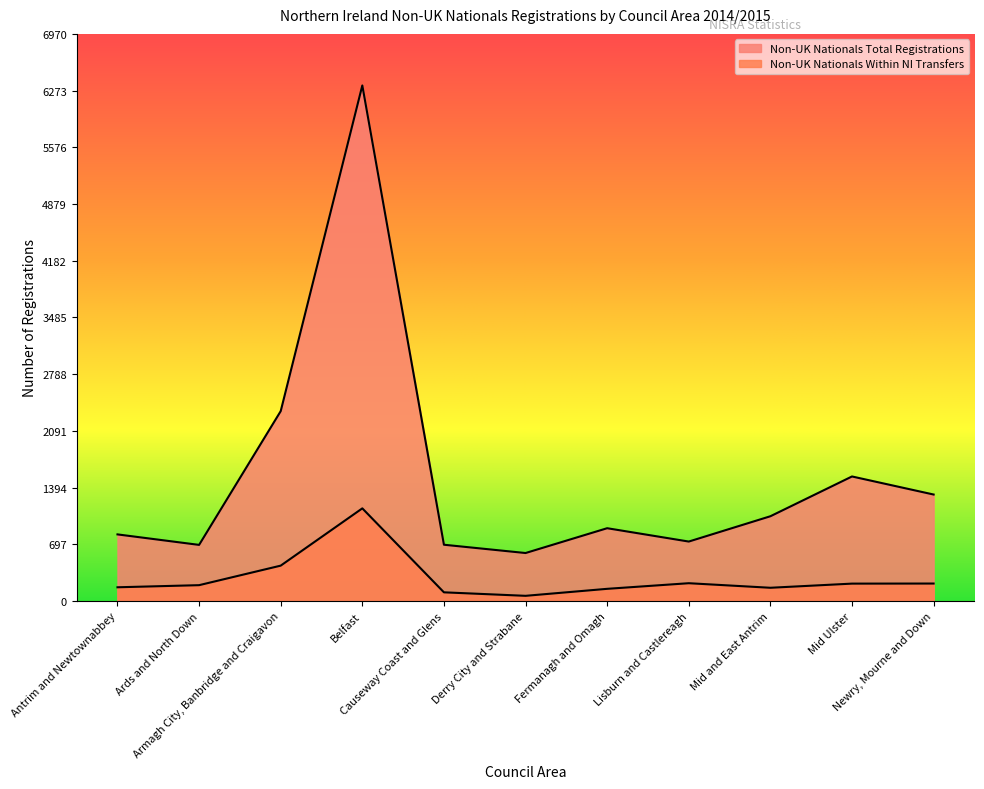

The Non-UK Nationals Total Registrations series shows 895 at Fermanagh and Omagh. True or false?

True